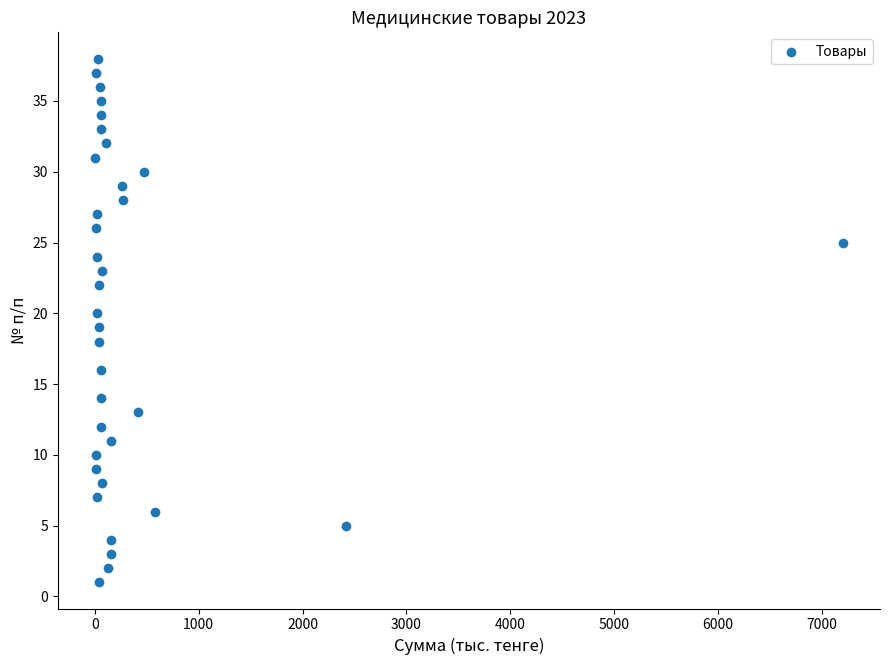

What is the range of Y values (max minus min)?

37